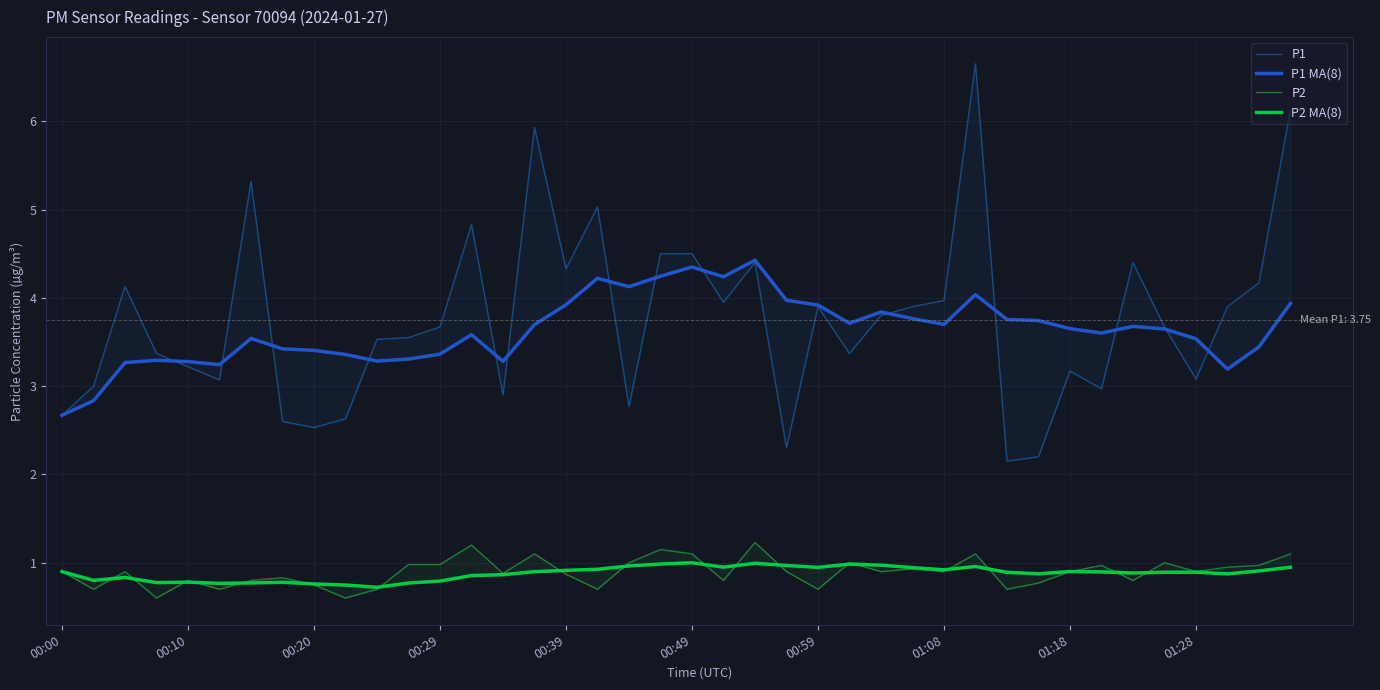

Rank the series by their maximum value, from lowest to highest.

P2 MA(8), P2, P1 MA(8), P1